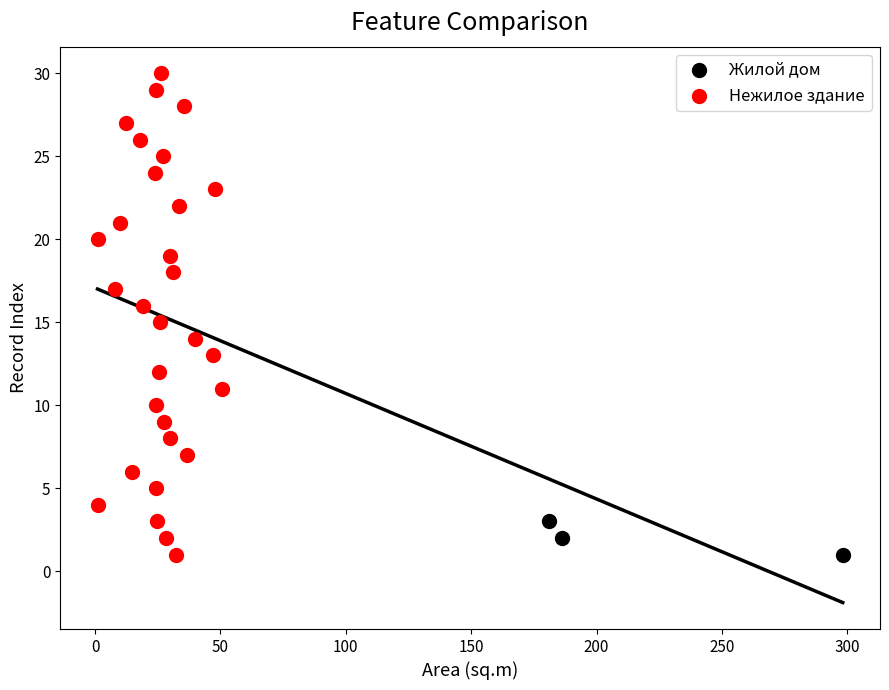

Which series reaches the maximum Y coordinate?

Нежилое здание